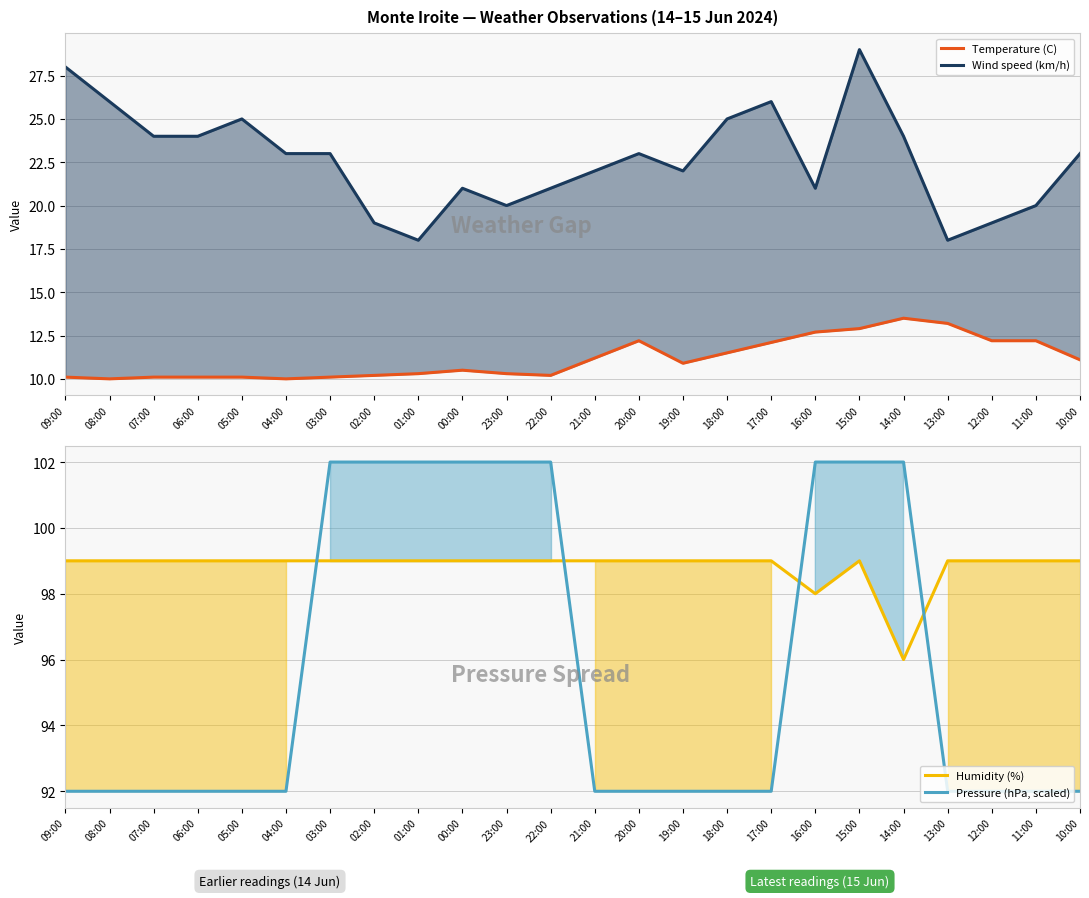

The Pressure (hPa, scaled) series shows 32.3 at 11:00. True or false?

False